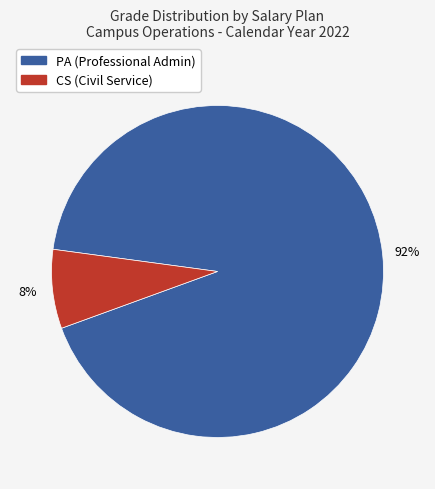

To the nearest percent, what is the average slice percentage?

50%